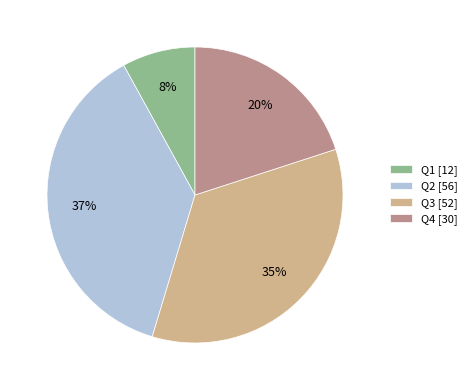

Count the number of slices in the pie.

4